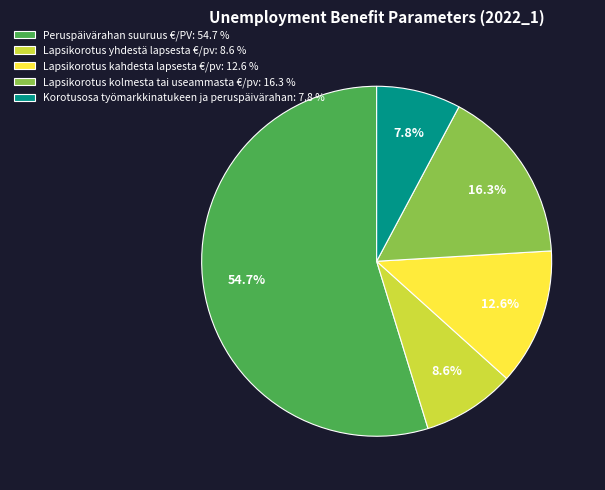

What is the majority slice?

Peruspäivärahan suuruus €/PV